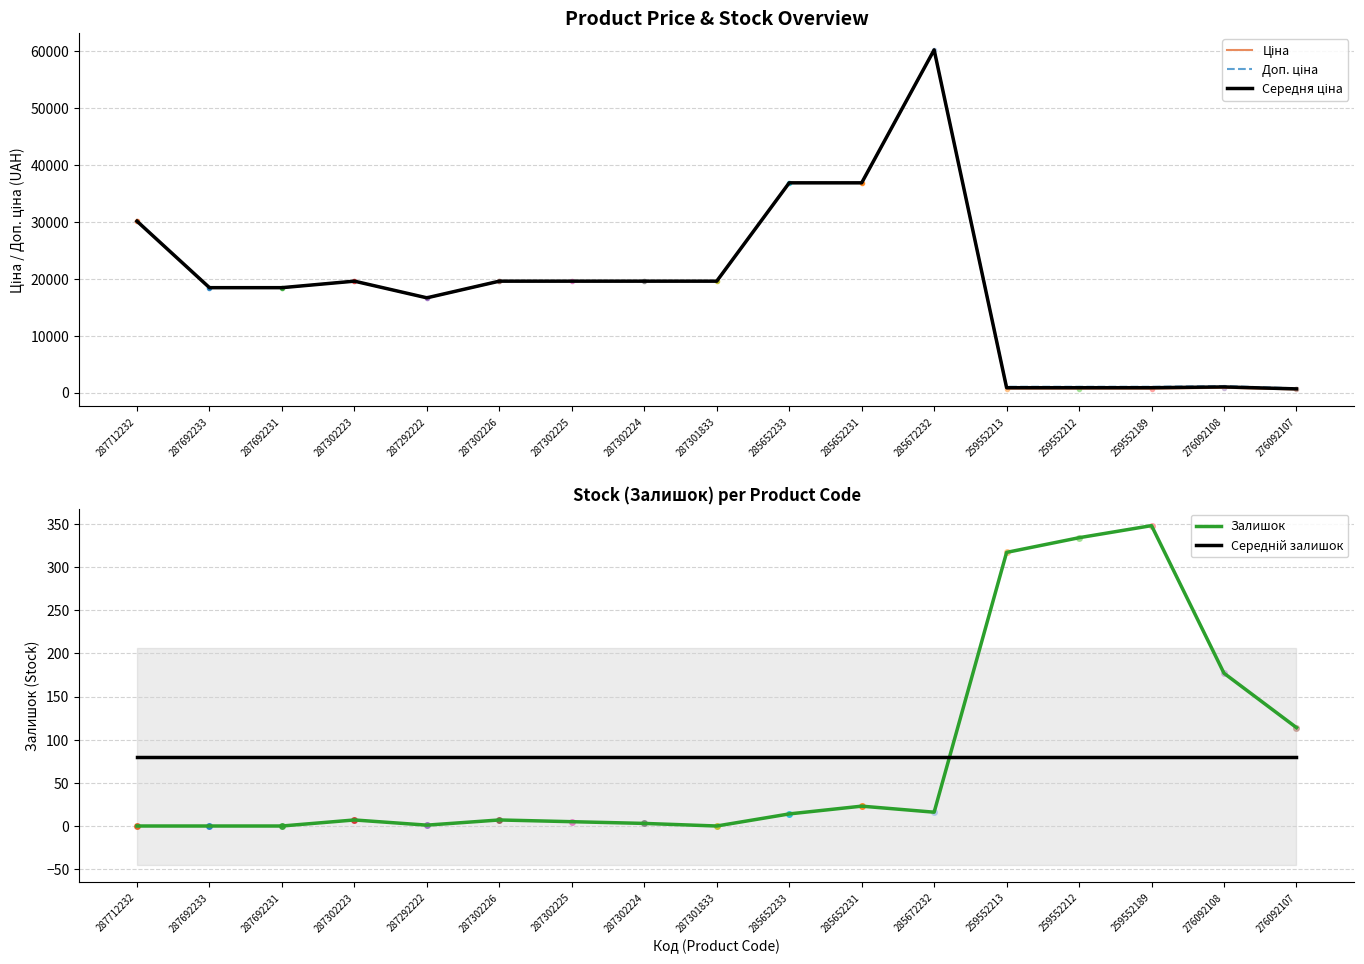

At which label does Середня ціна first exceed 19564?

287712232